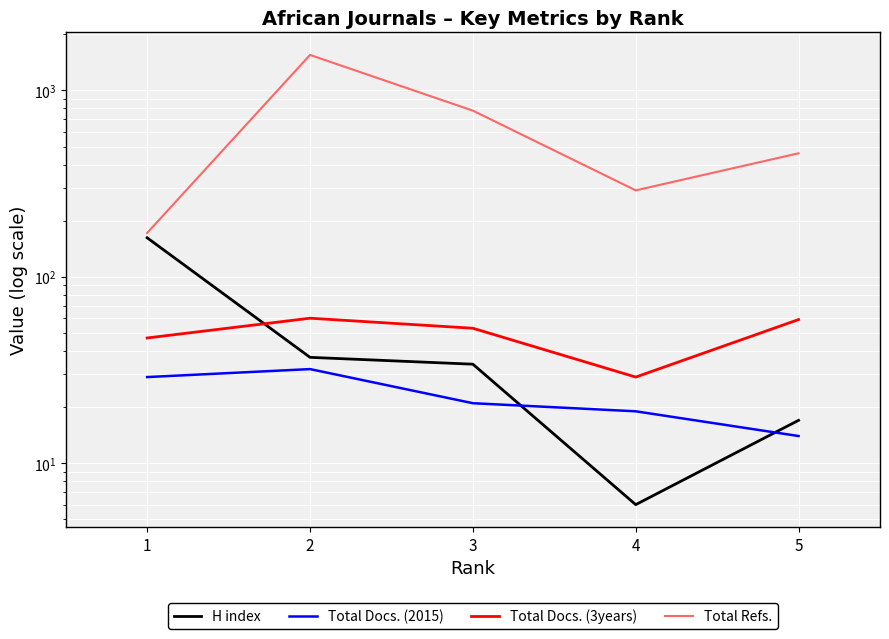

Reading left to right, transcribe all the data shown in this chart.

H index: 162	37	34	6	17
Total Docs. (2015): 29	32	21	19	14
Total Docs. (3years): 47	60	53	29	59
Total Refs.: 172	1550	779	291	460